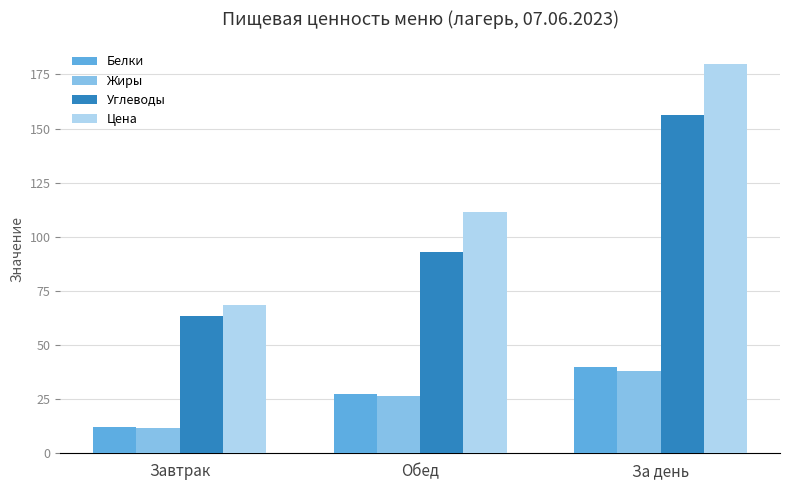

What is the greatest value displayed?

180.0